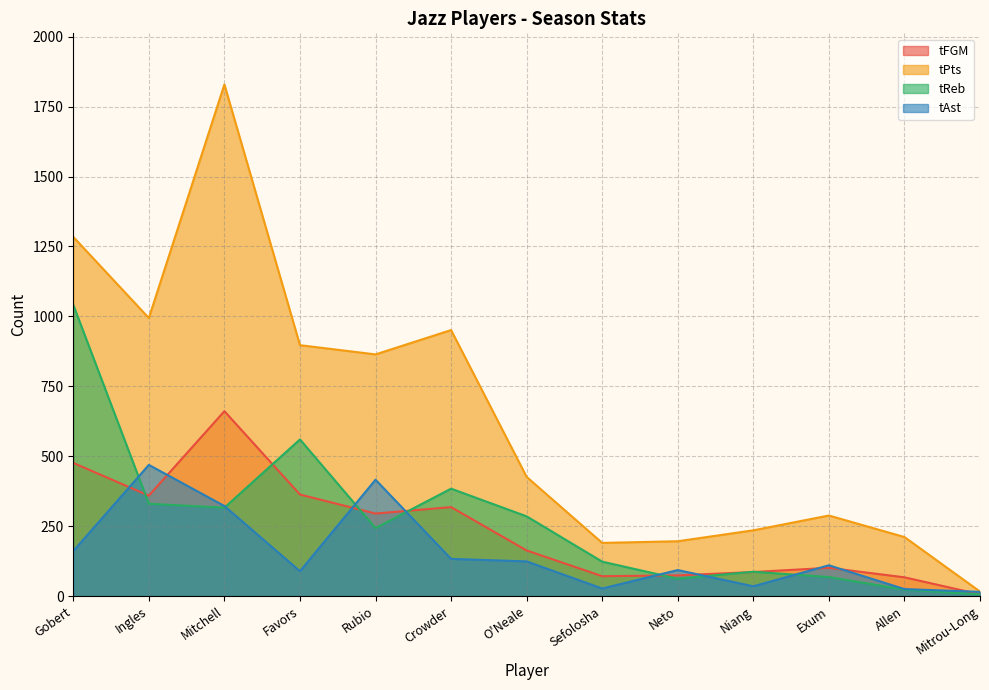

Does the chart display data point markers on the line(s)?

No